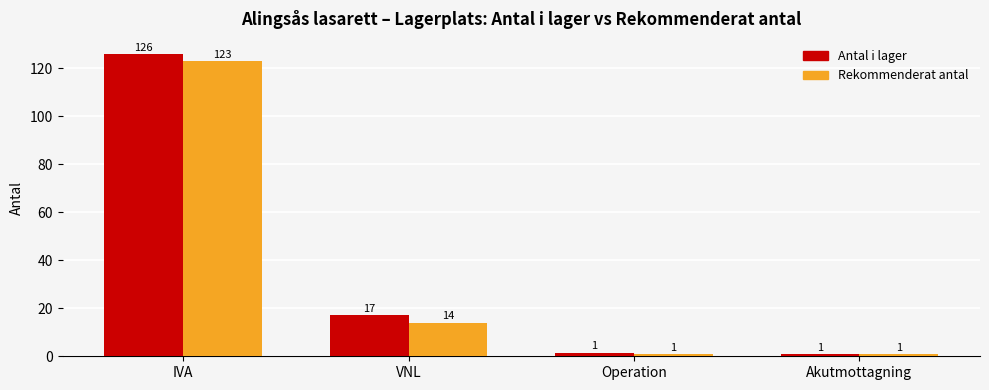

Rank the series at IVA from lowest to highest value.

Rekommenderat antal, Antal i lager